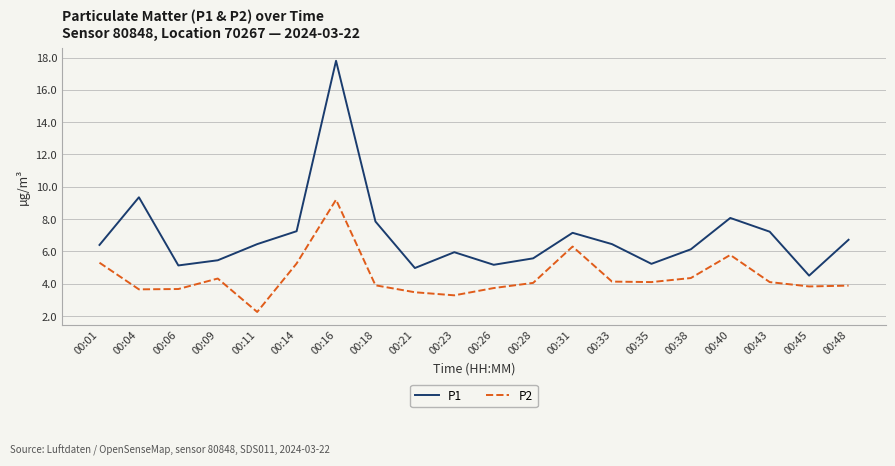

List the series in order of their overall mean, highest first.

P1, P2